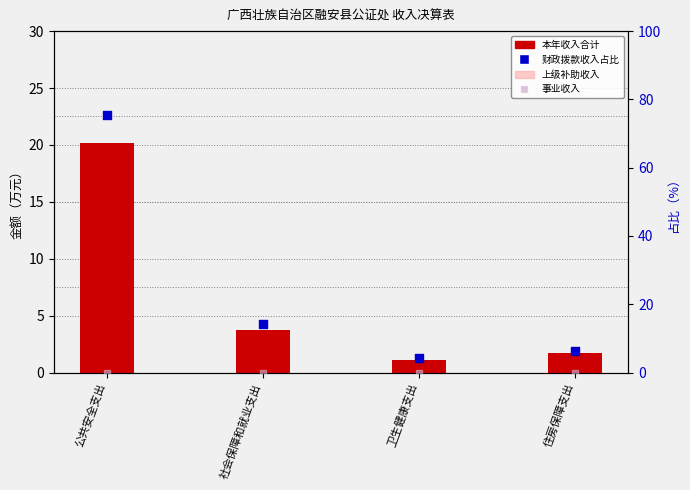

Which series has the widest spread of Y values?

财政拨款收入占比